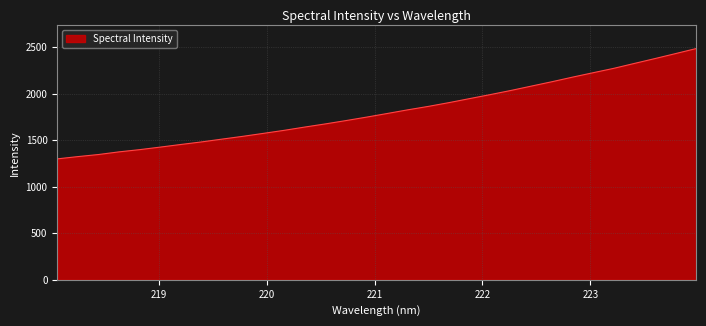

What is the greatest value displayed?

2485.3